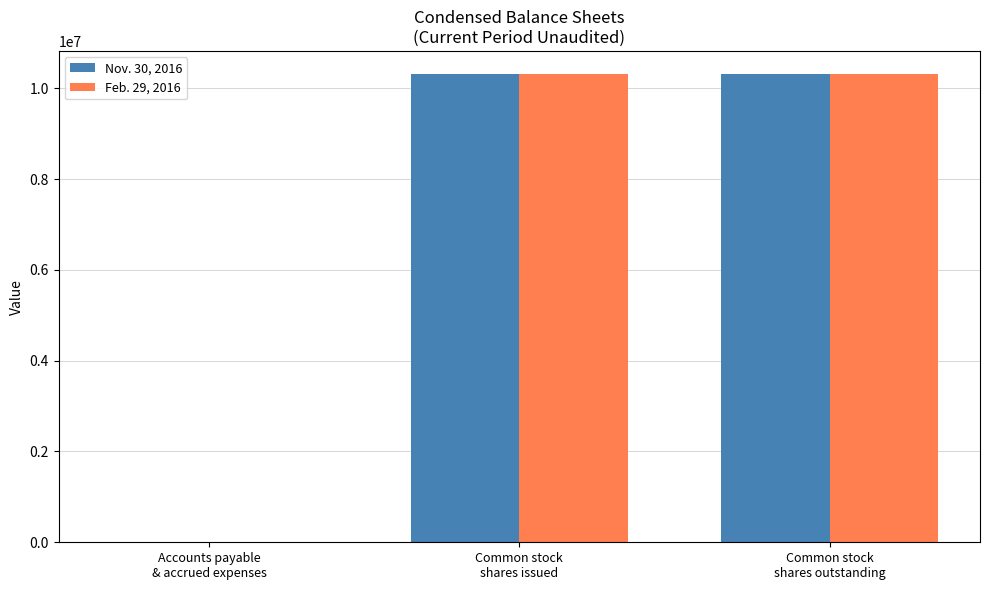

Reading left to right, extract all data points from this chart.

Nov. 30, 2016: 9356	10307000	10307000
Feb. 29, 2016: 5894	10307000	10307000